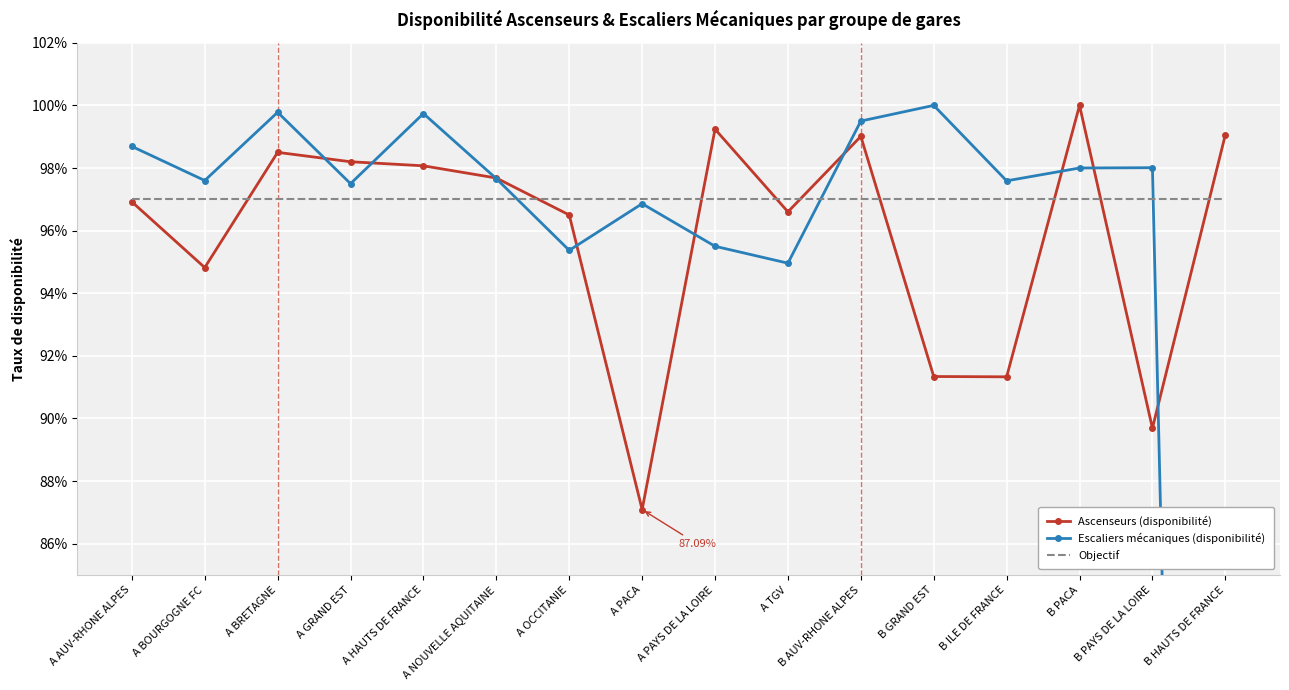

How many interior local peaks does the Ascenseurs (disponibilité) series have?

4